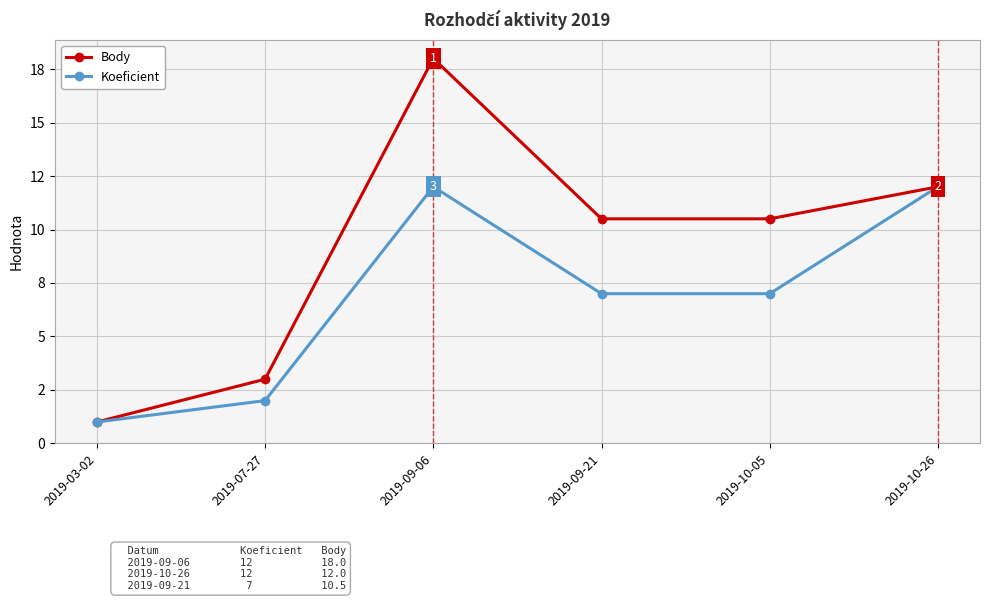

What is the minimum value shown in the chart?

1.0